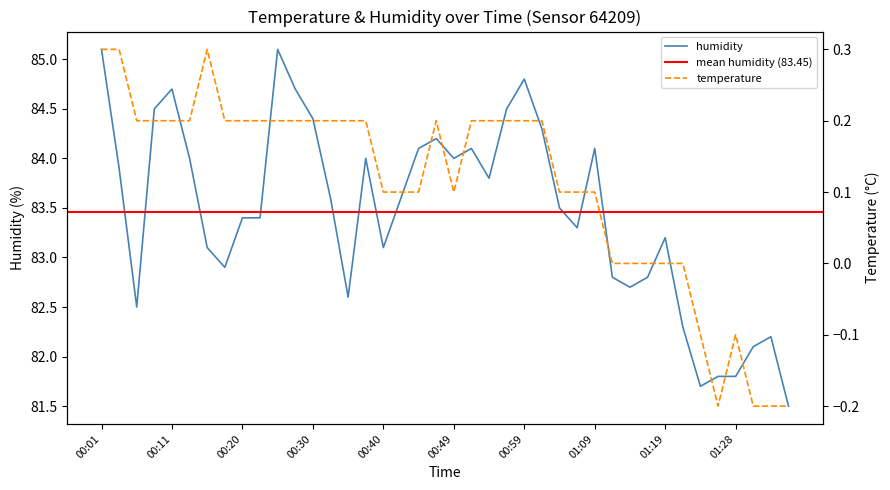

At how many categories does at least one series exceed 76?

40